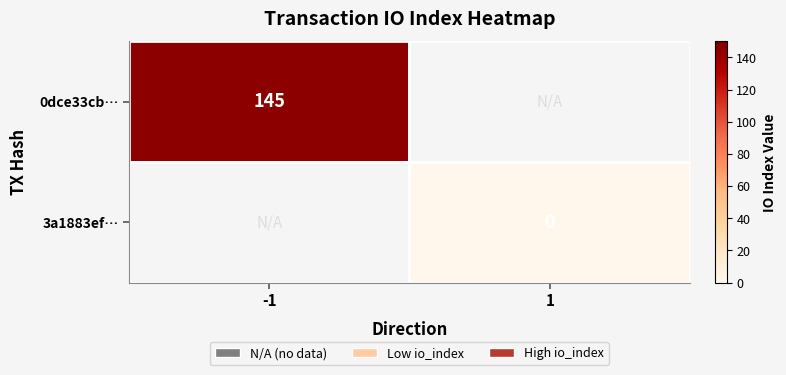

Is it true that 3a1883ef… equals 0.0 at 1?

True